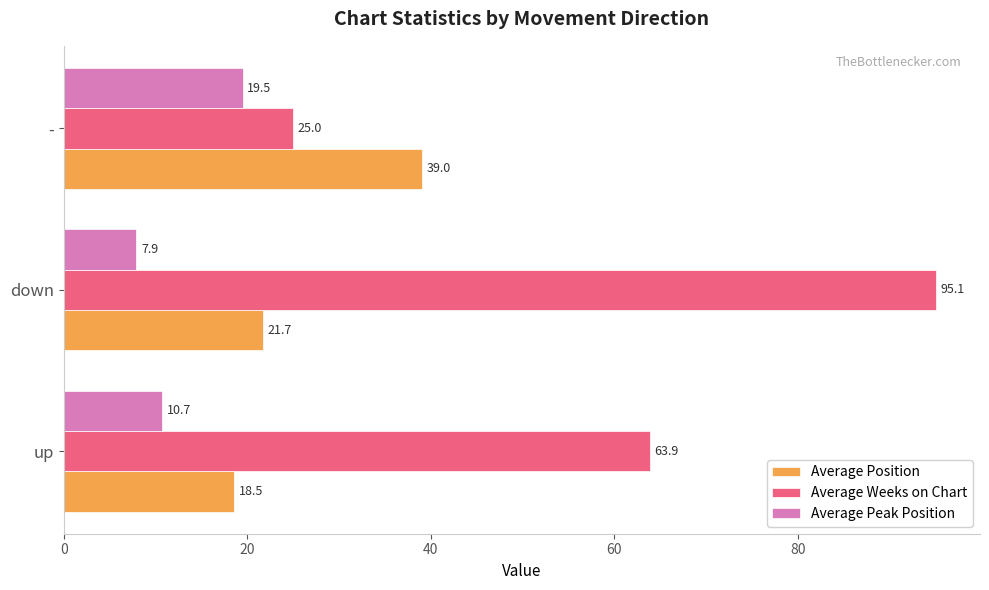

What is the total value across all series at down?

124.7